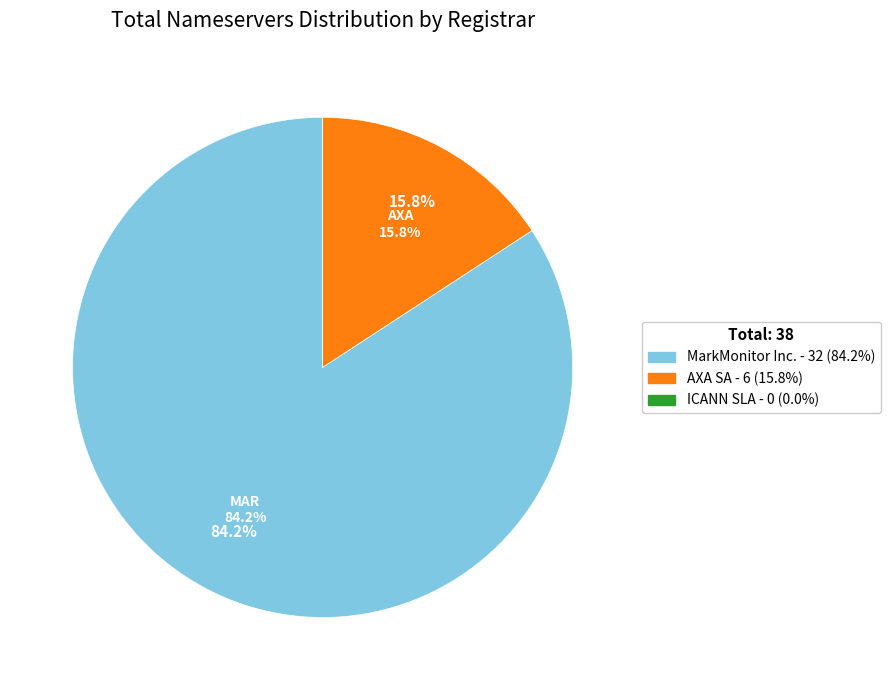

To the nearest percent, what is the difference between the AXA SA and MarkMonitor Inc. slice percentages?

68%